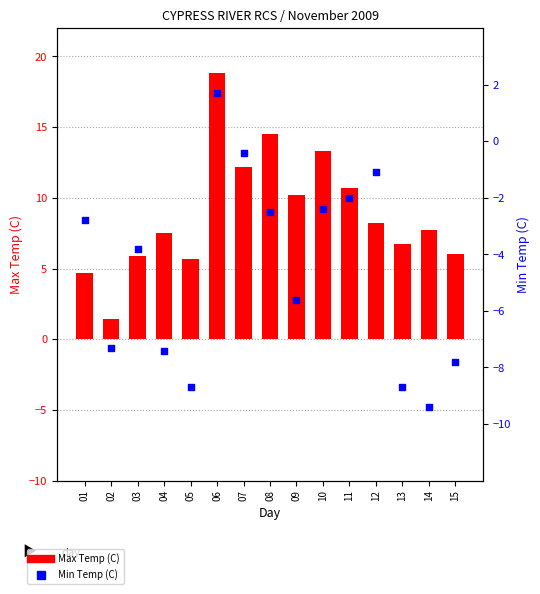

Which series has the widest spread of Y values?

Max Temp (C)